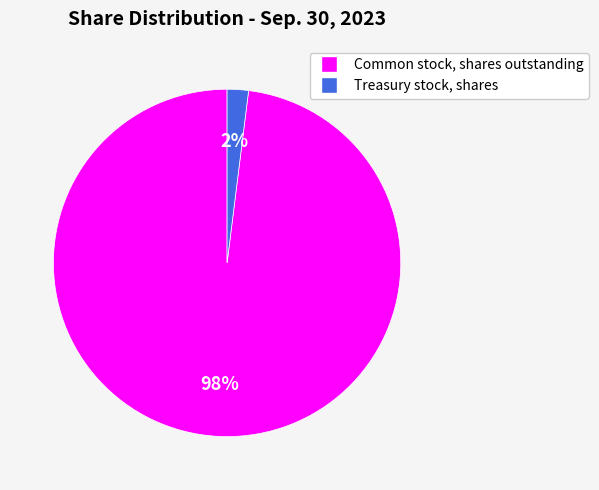

To the nearest percent, what is the difference between the Treasury stock, shares and Common stock, shares outstanding slice percentages?

96%